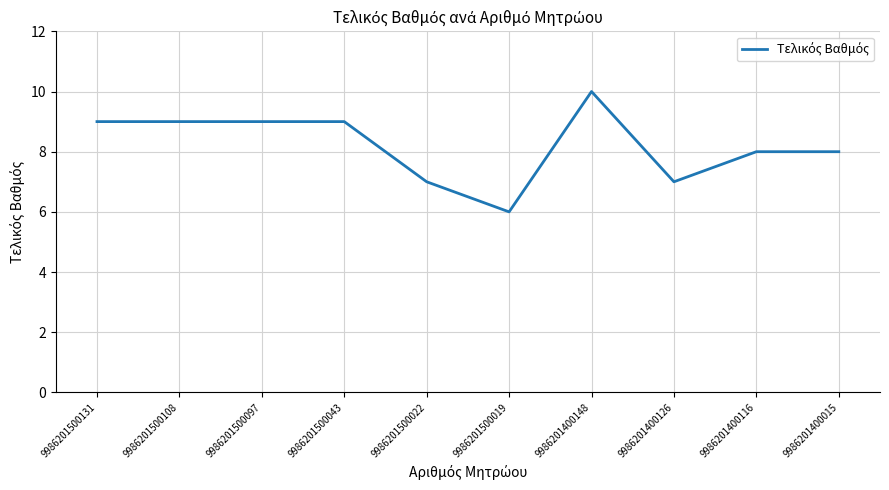

What is the sum of all values?

82